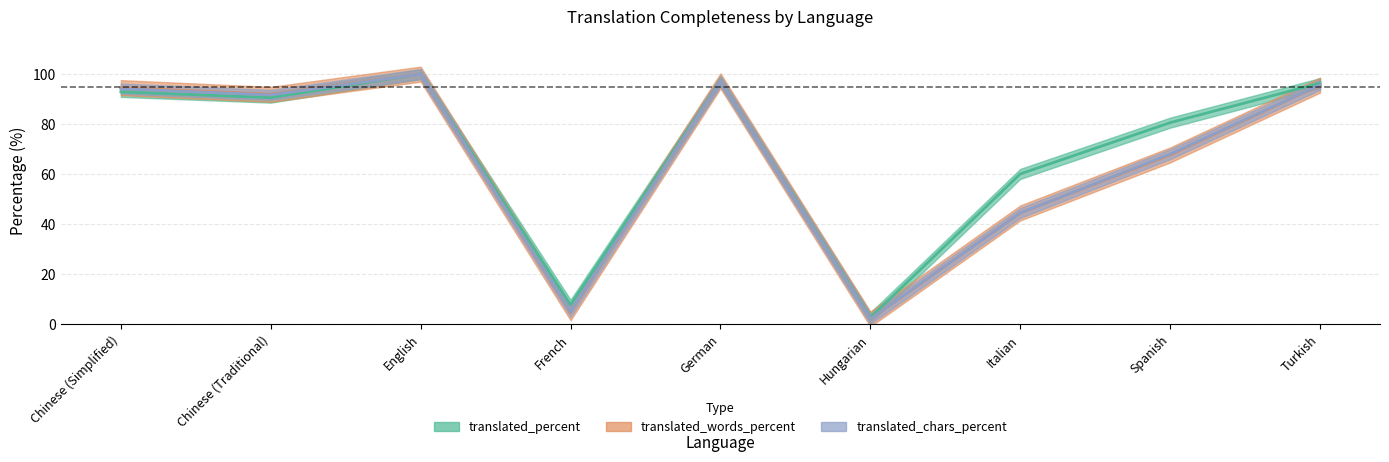

In translated_words_percent, how many points are lower than both neighbors (excluding endpoints)?

3